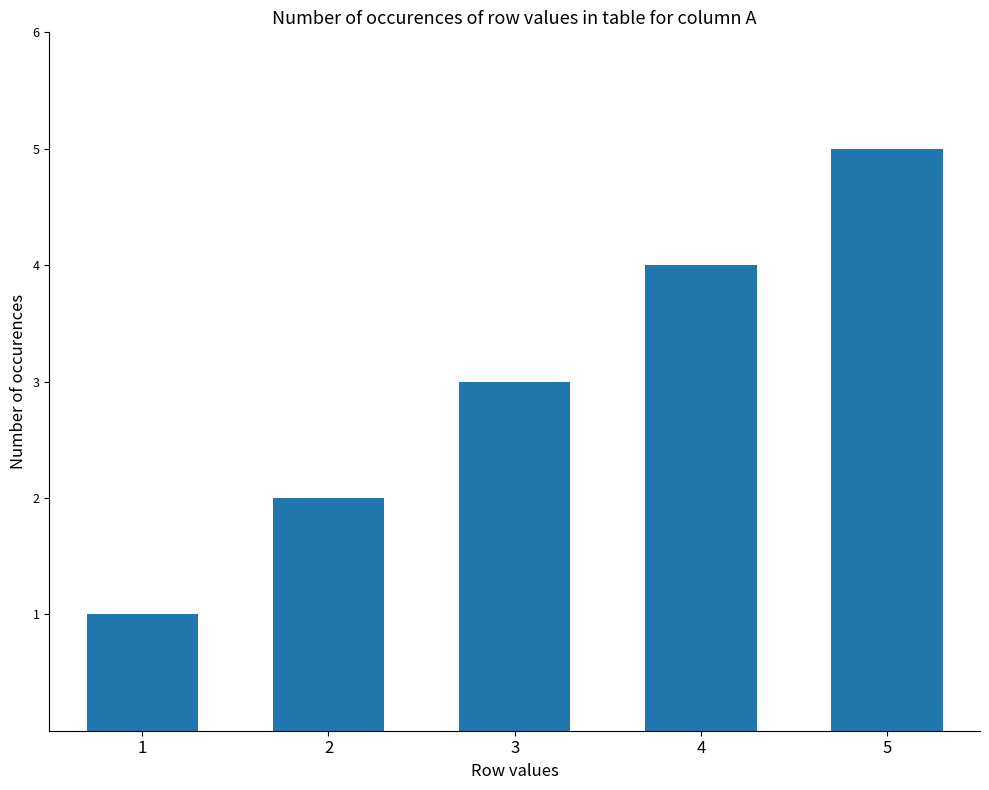

Does the chart contain any negative values?

No